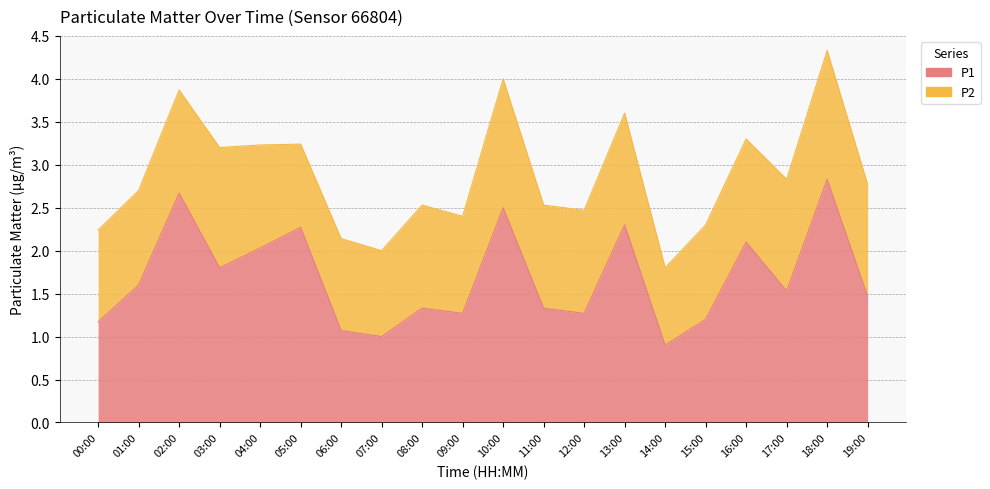

Which label corresponds to the largest value in the chart?

18:00